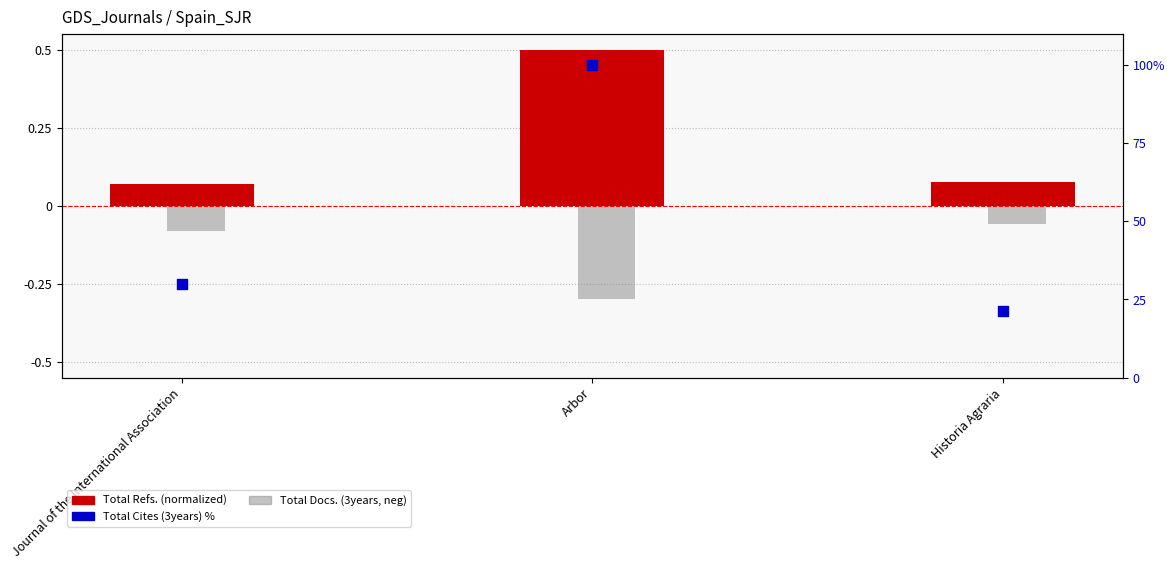

Which series has the widest spread of Y values?

Total Cites (3years) %